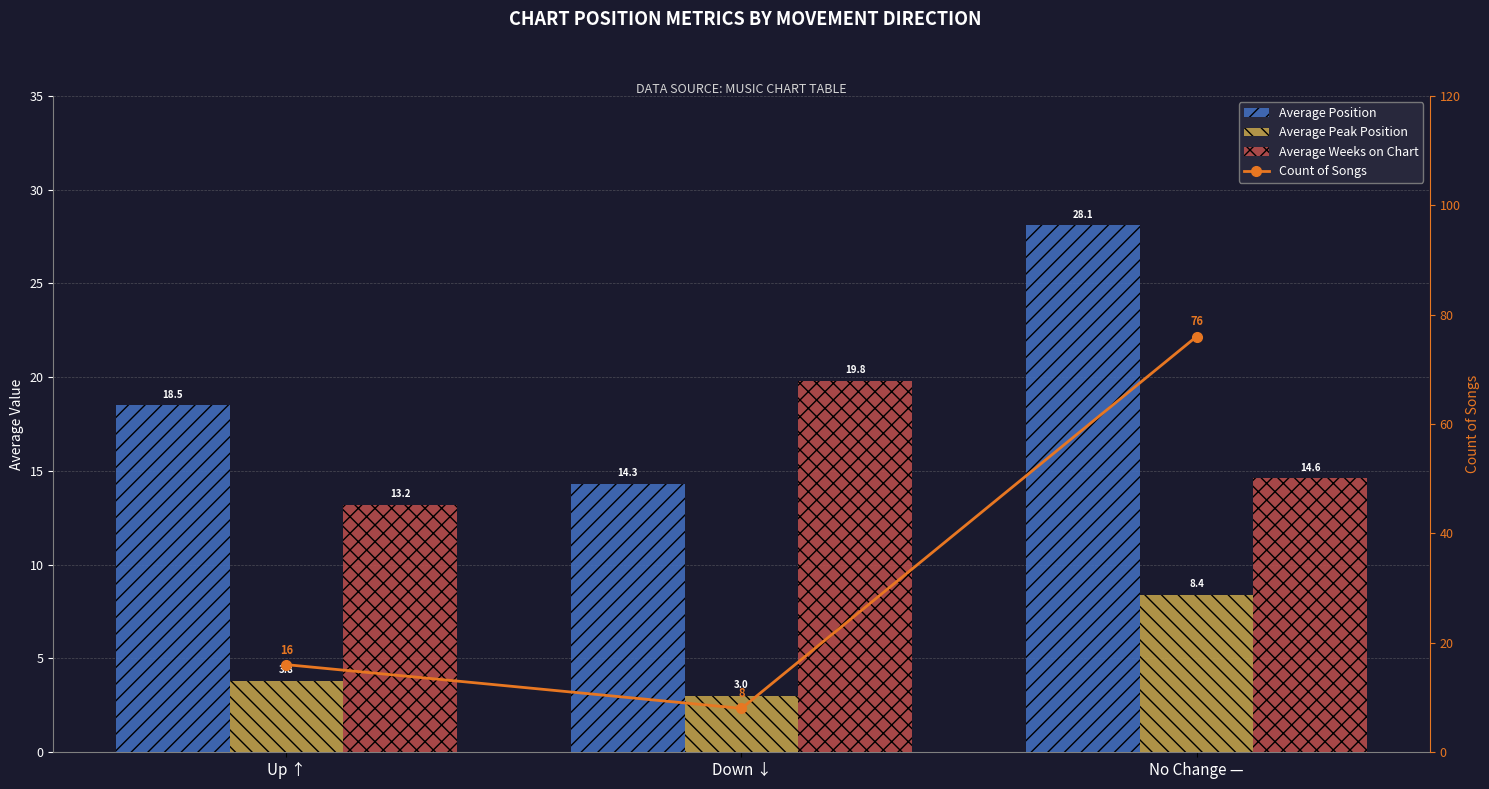

What is the total value across all series at Up ↑?

51.5